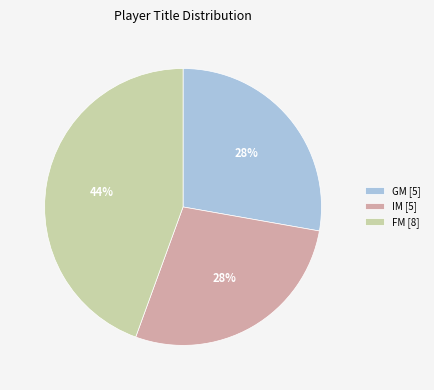

To the nearest percent, what portion does IM [5] represent?

28%